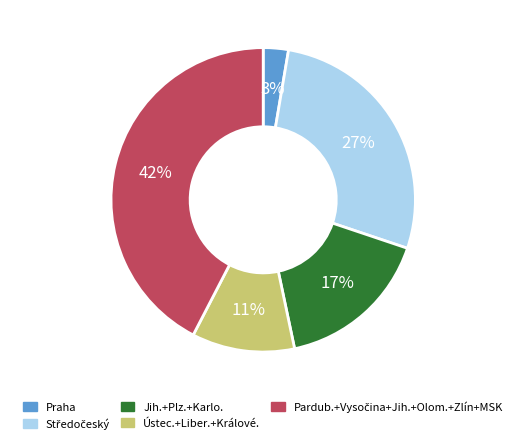

Does any single category account for the majority?

No